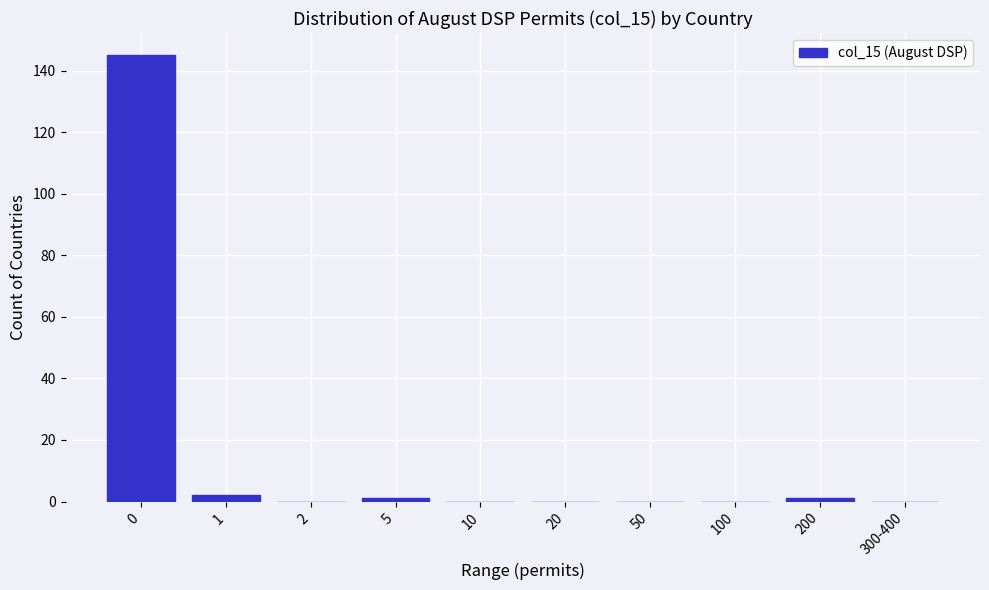

Reading left to right, extract all data points from this chart.

0=145	1=2	2=0	5=1	10=0	20=0	50=0	100=0	200=1	300-400=0